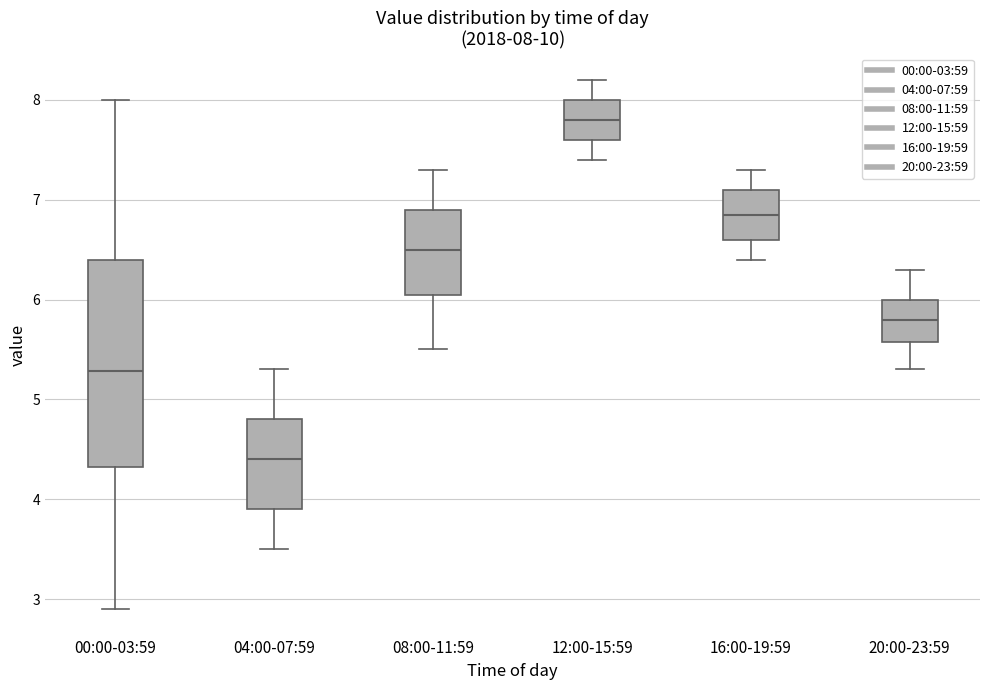

Which box's median line is the lowest?

04:00-07:59